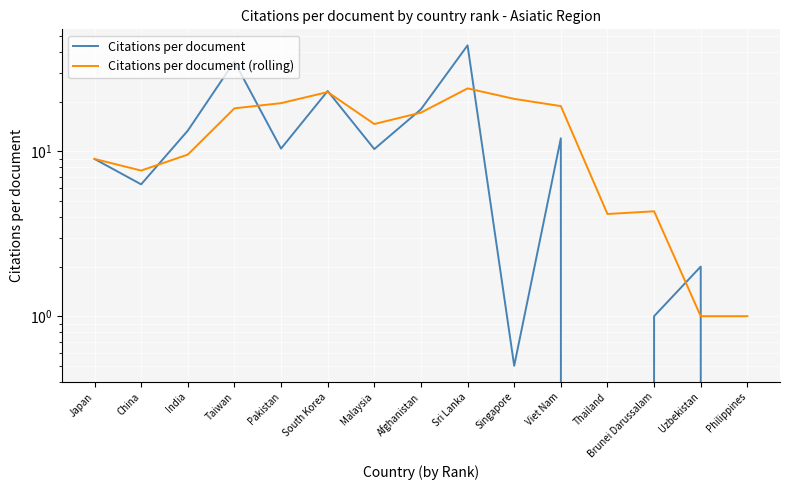

What is the spread (max minus min) of values at Philippines?

1.0